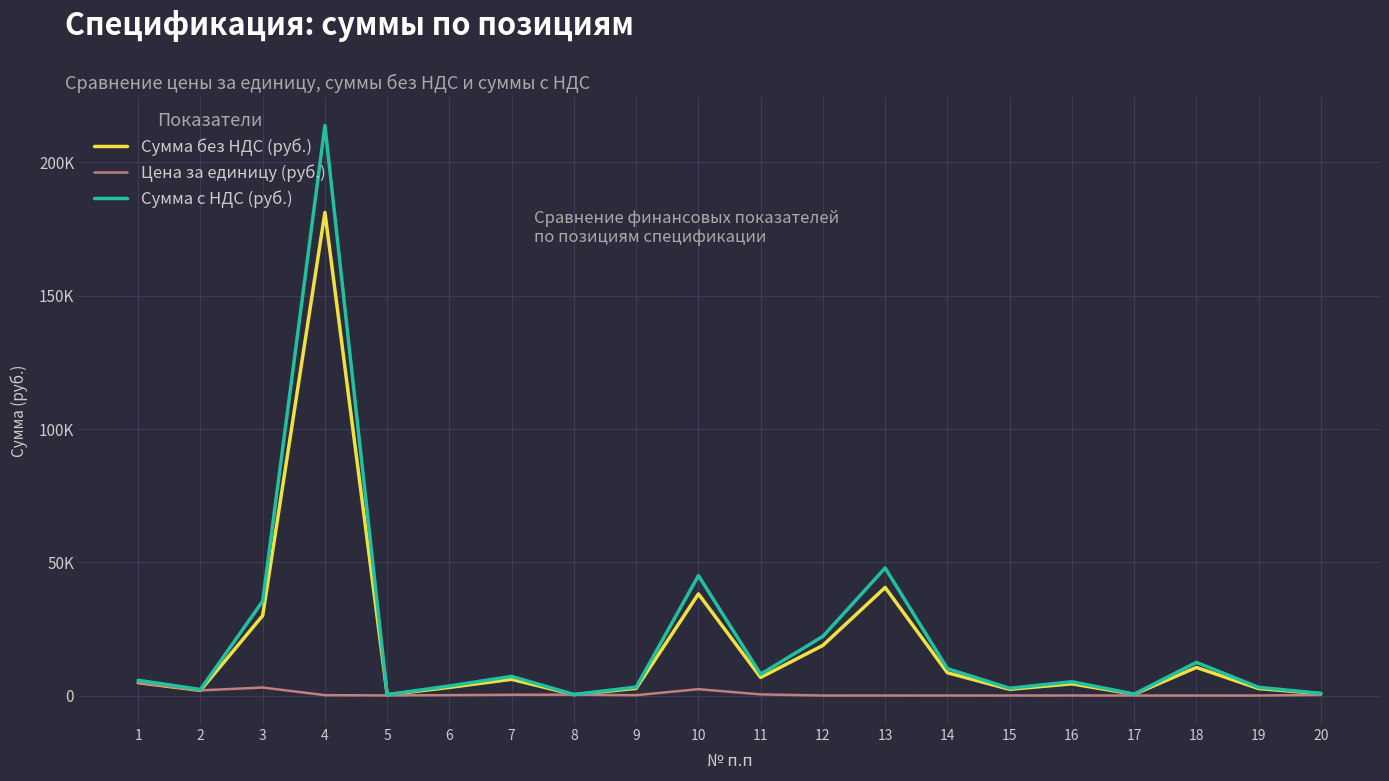

How many interior local peaks does the Сумма без НДС (руб.) series have?

6